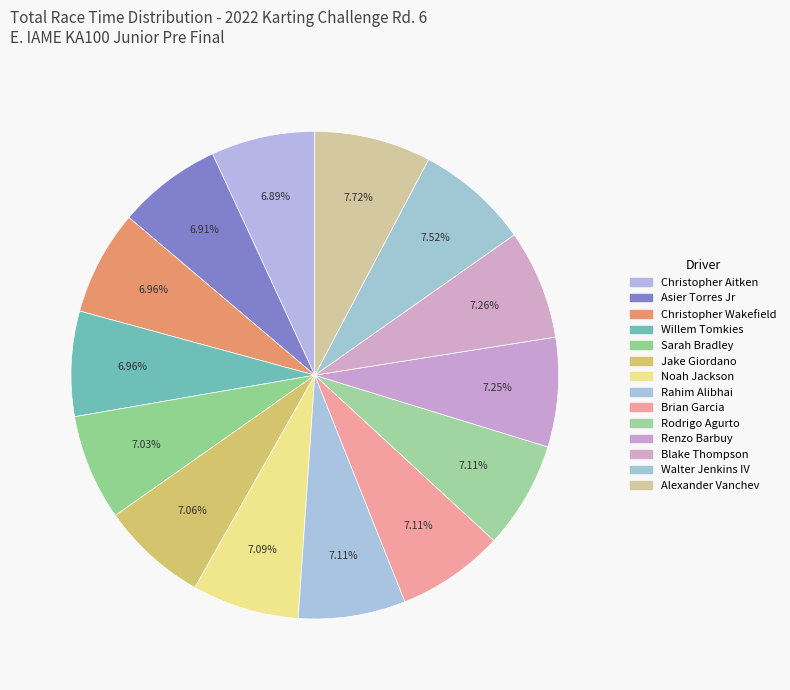

How many segments does this pie chart have?

14